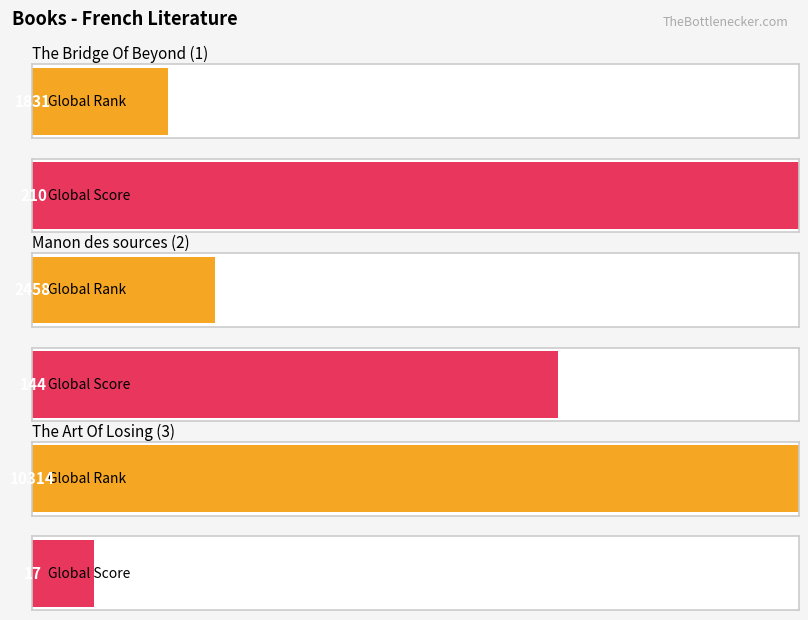

Rank the series by their average value, from highest to lowest.

Global Rank, Global Score